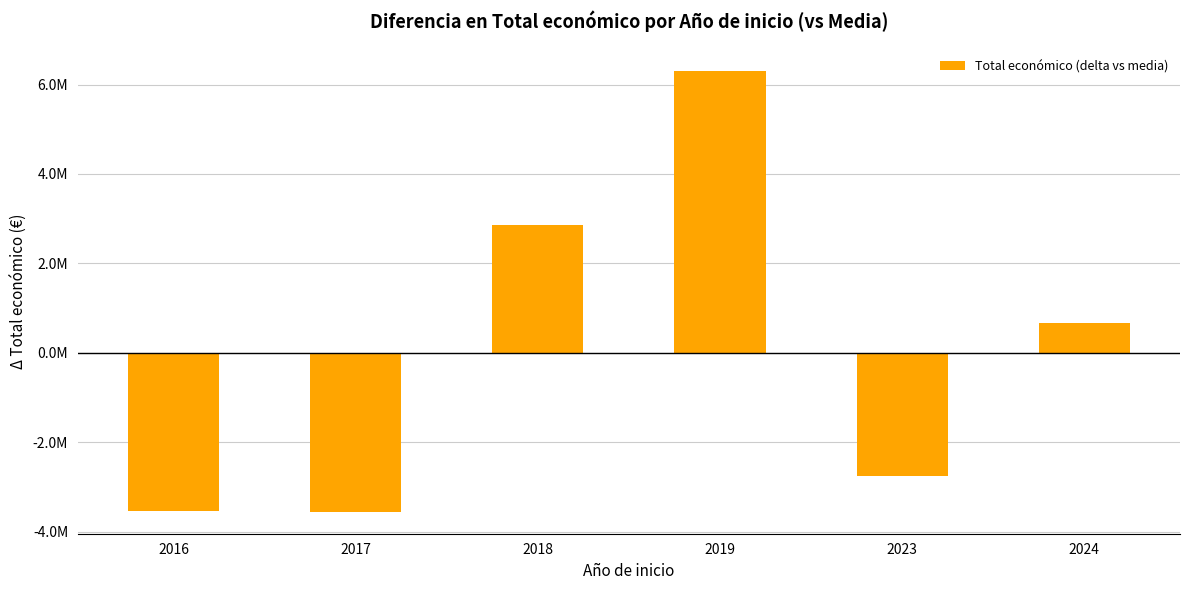

Rank the categories by value from lowest to highest.

2017, 2016, 2023, 2024, 2018, 2019